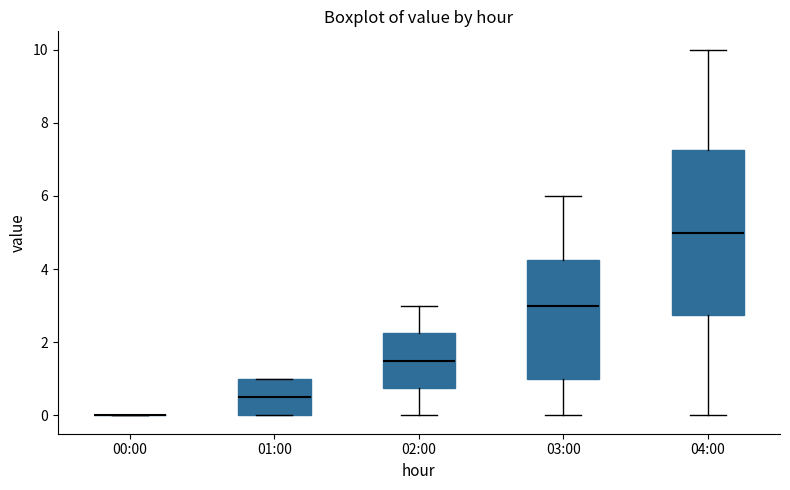

Which box is the tallest, from its lower edge to its upper edge?

04:00